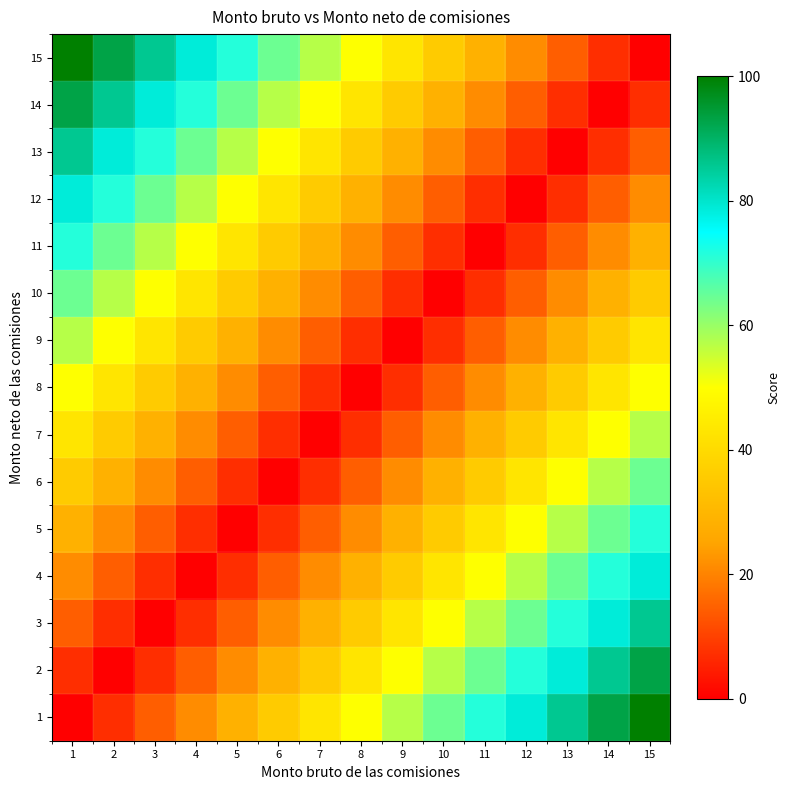

Which series has the largest range (max minus min)?

1